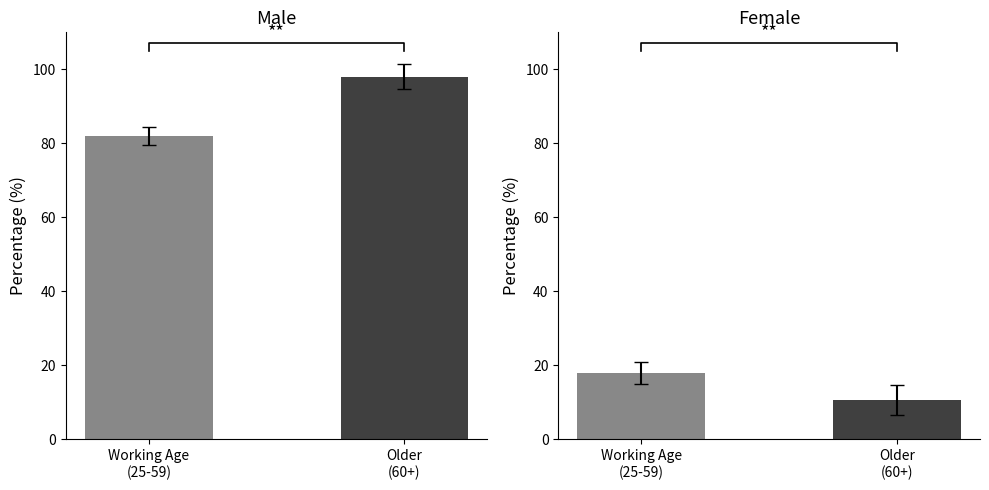

What is the value of the Male bar at the 2nd from the left?

98.1